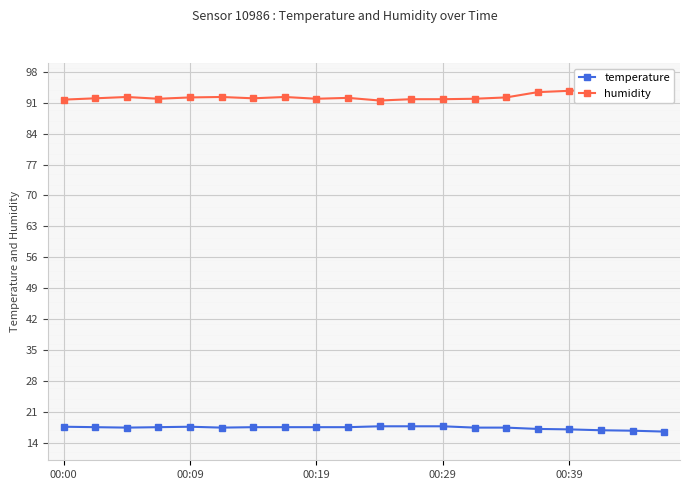

The value of humidity at 14 is 92.2. True or false?

True